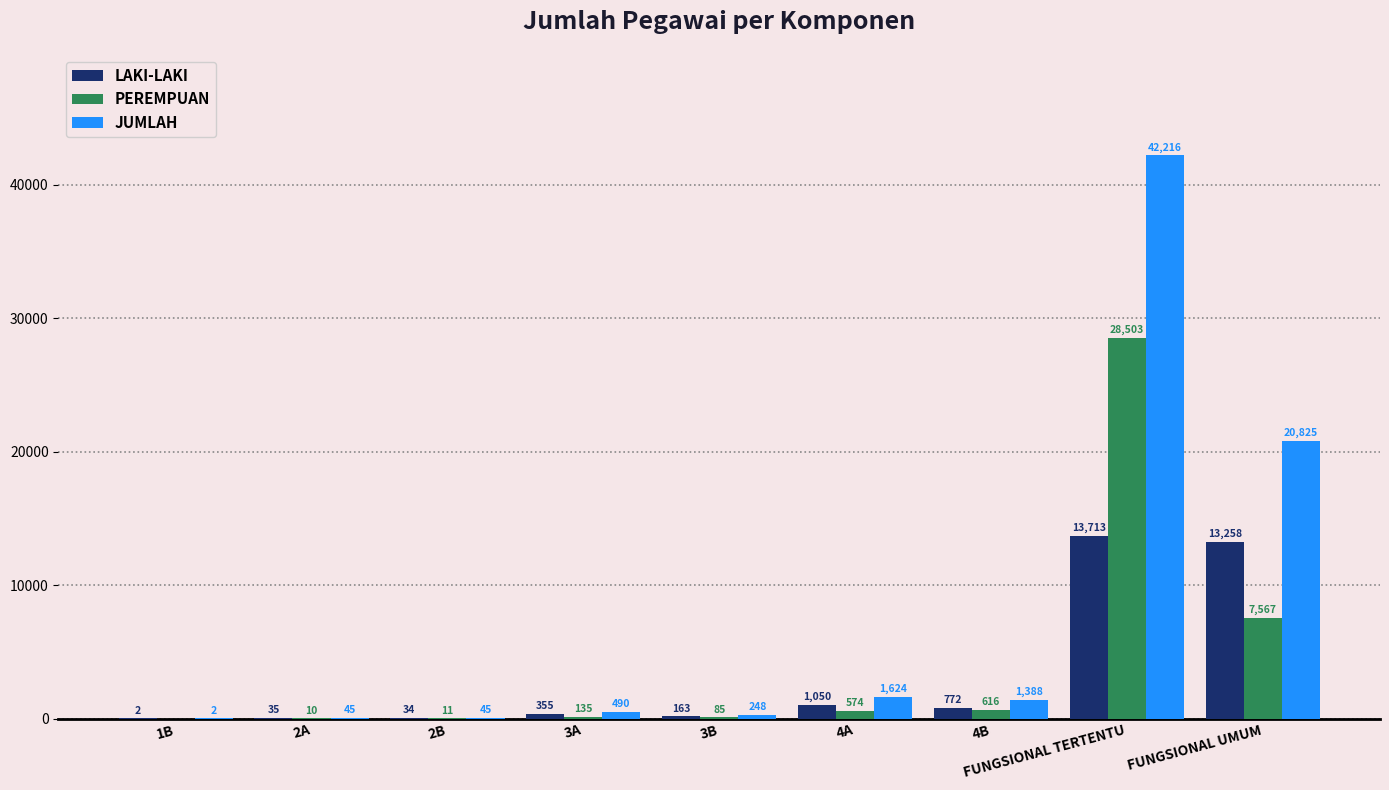

True or false: JUMLAH has a value of 20825 at FUNGSIONAL UMUM.

True